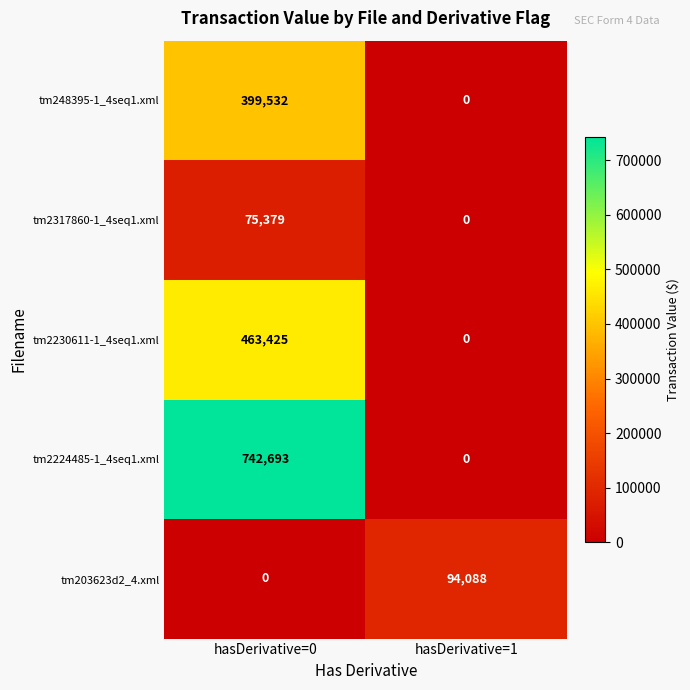

Which series has the largest range (max minus min)?

tm2224485-1_4seq1.xml